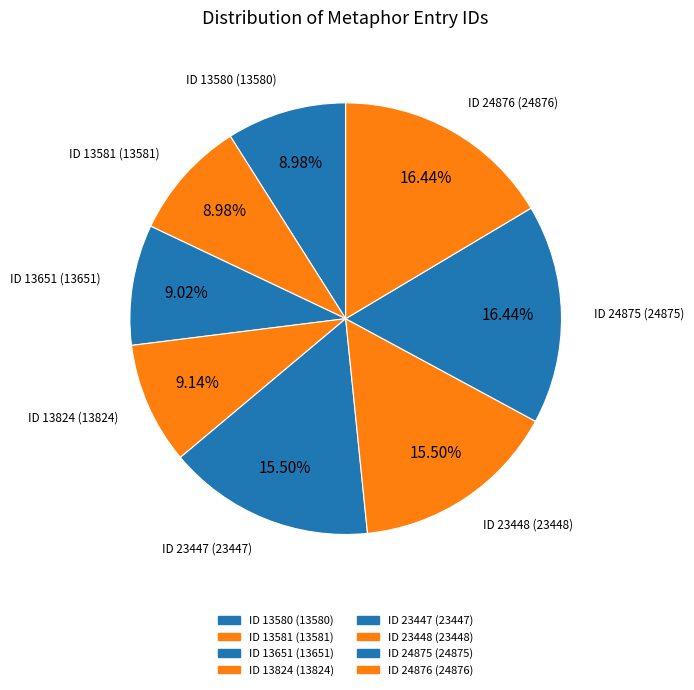

Count the number of slices in the pie.

8